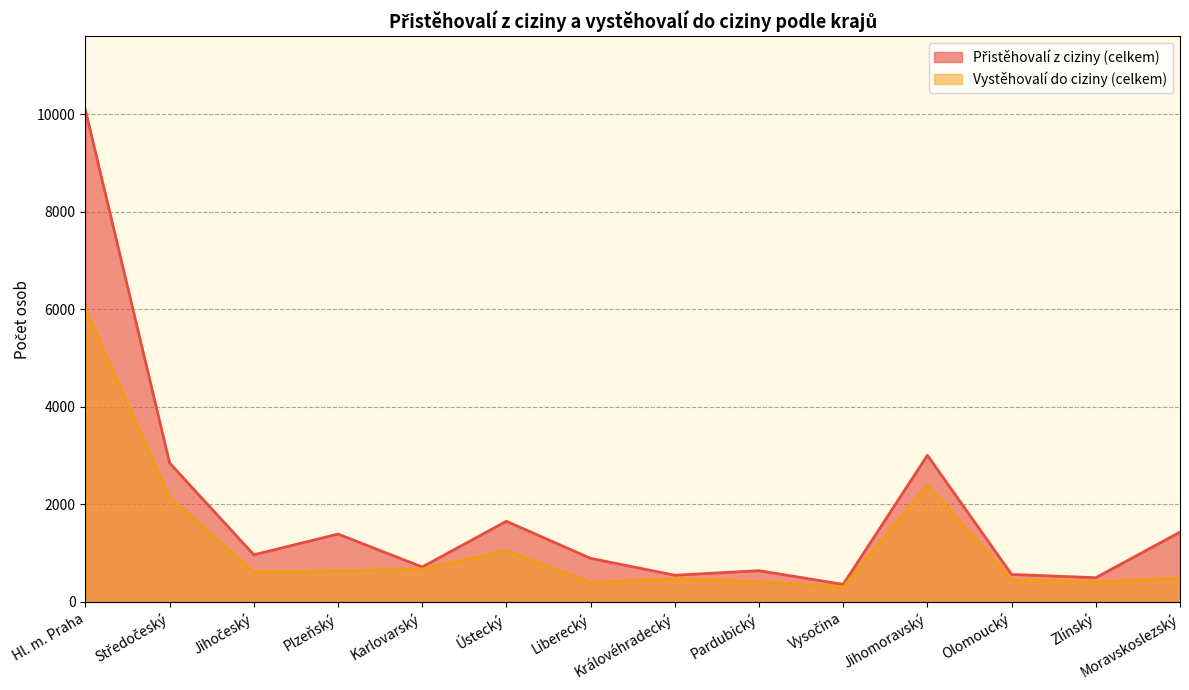

At which label does Vystěhovalí do ciziny (celkem) first exceed 610?

Hl. m. Praha